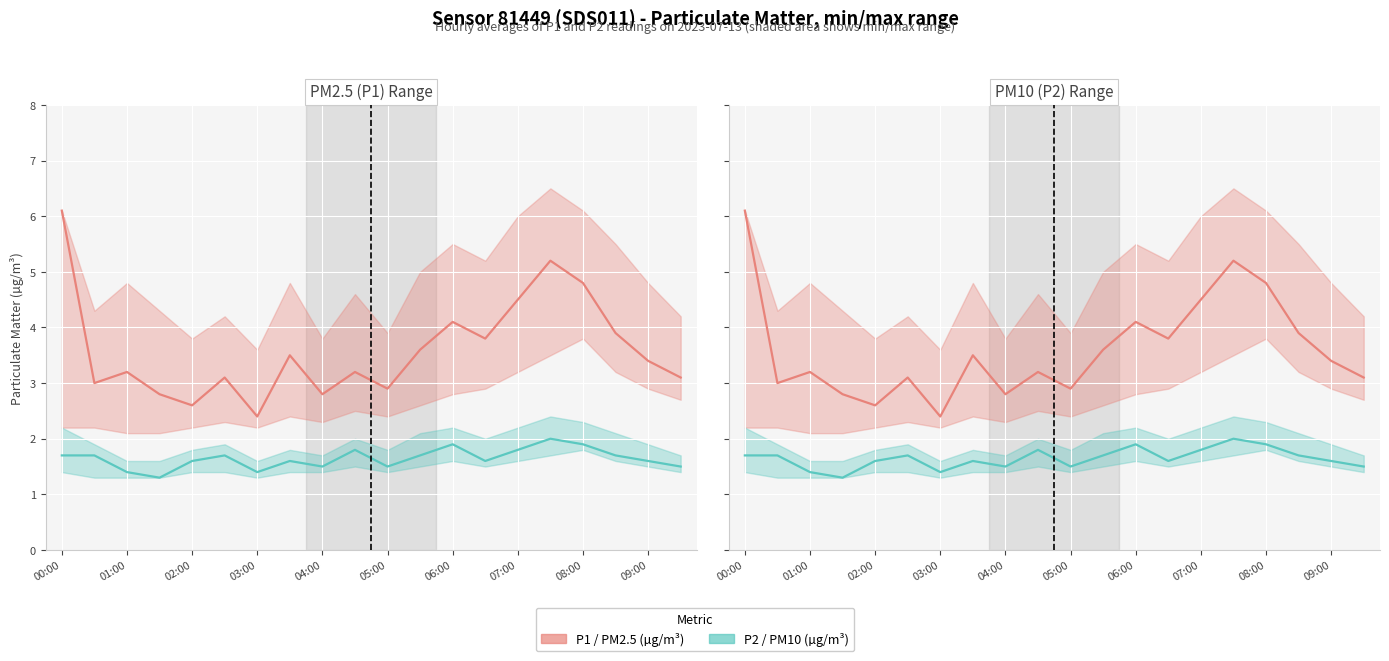

How many interior local peaks does the P1 (µg/m³) series have?

6